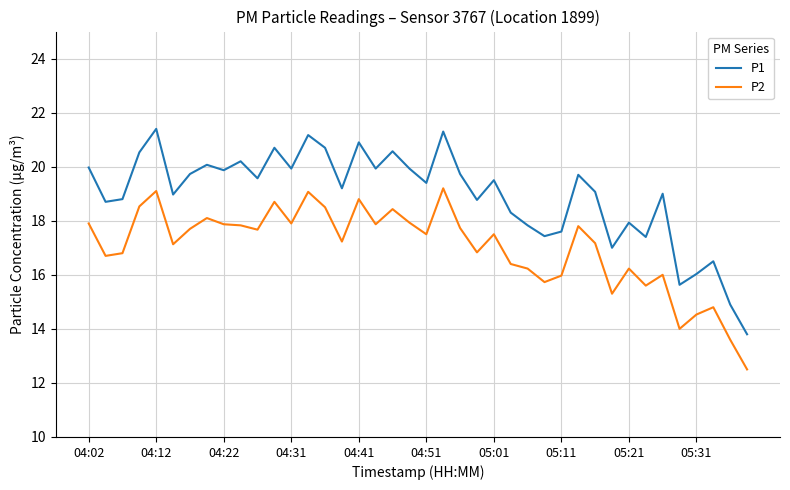

Which series has the widest spread of values?

P1